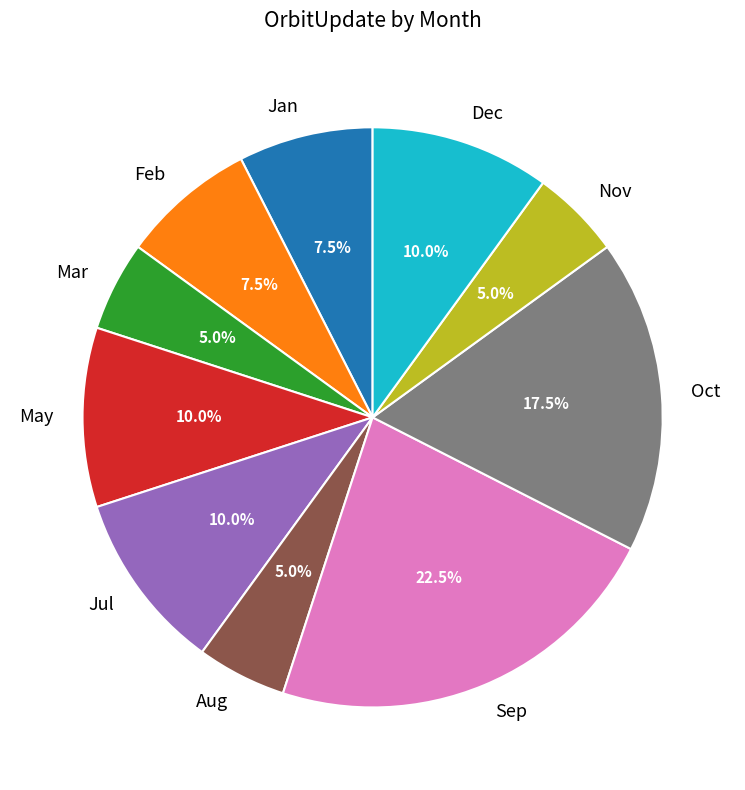

Is there a majority slice in this chart?

No